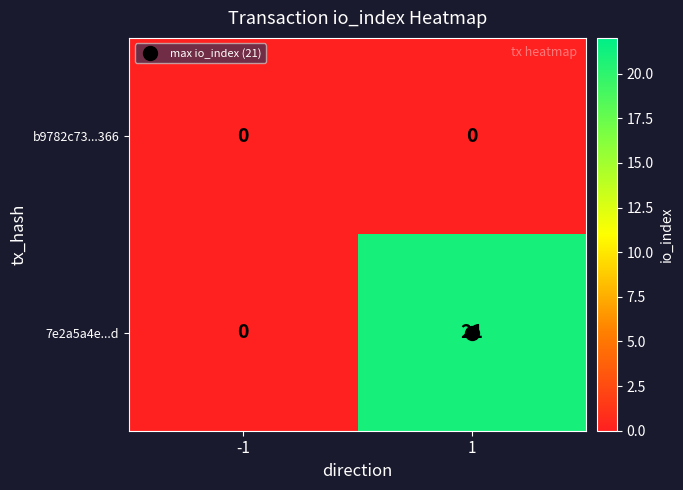

How many categories are shown in the chart?

2